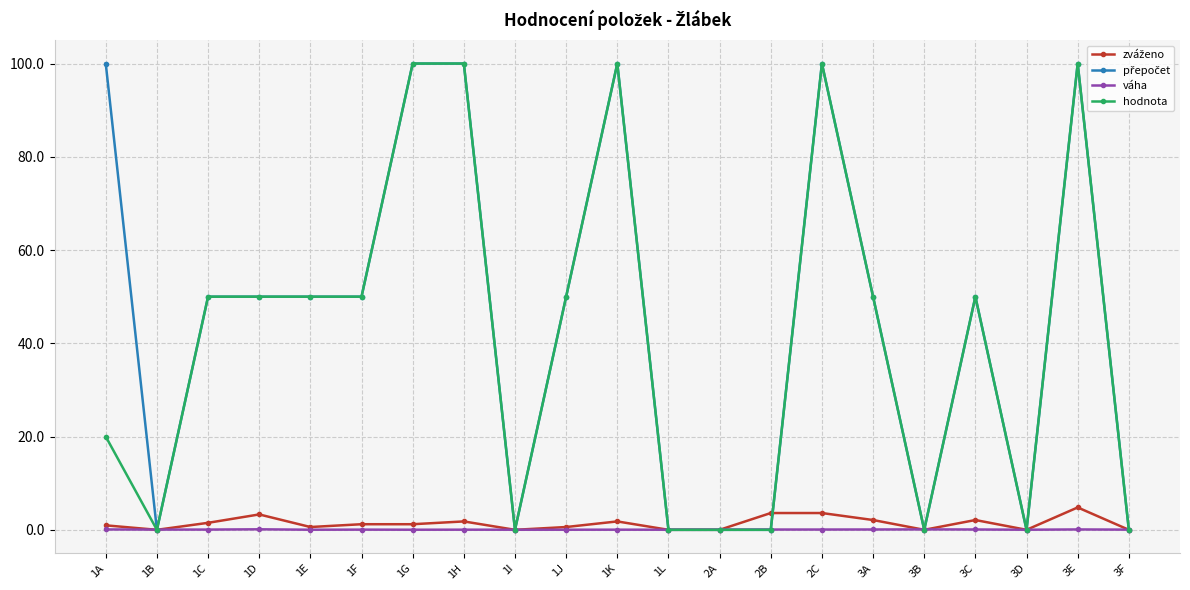

What is the difference between the second highest and second lowest values in the hodnota series?

100.0